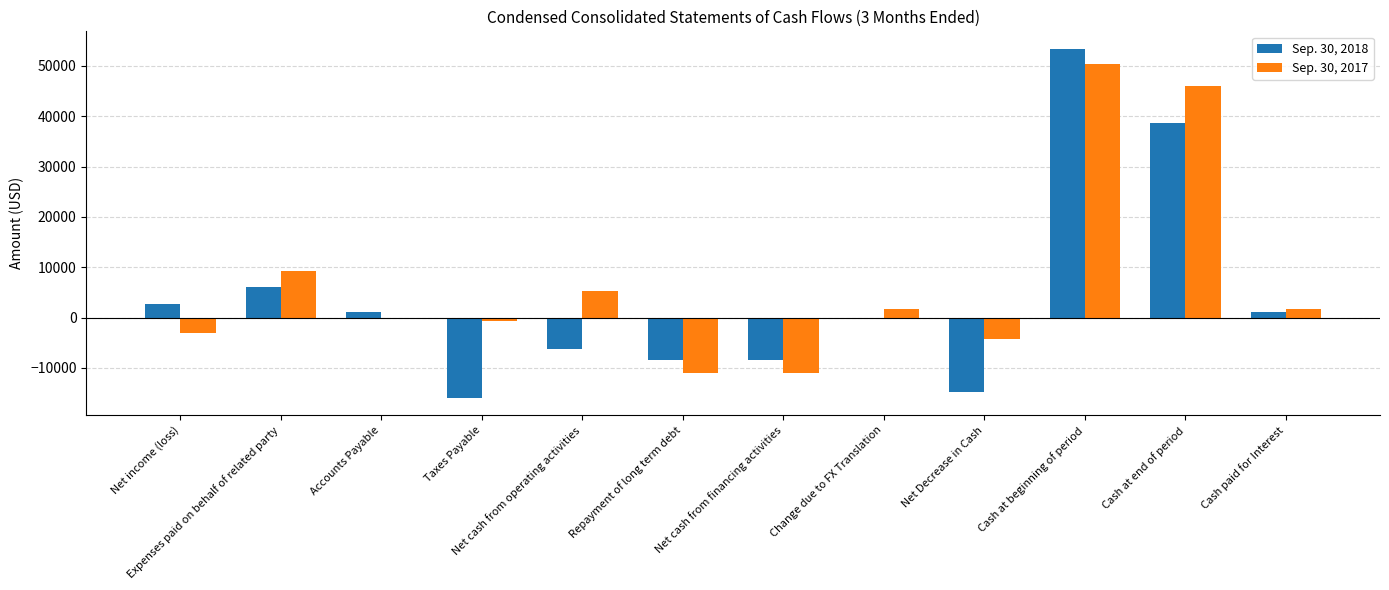

Are the bars grouped side by side (vs. stacked)?

Yes